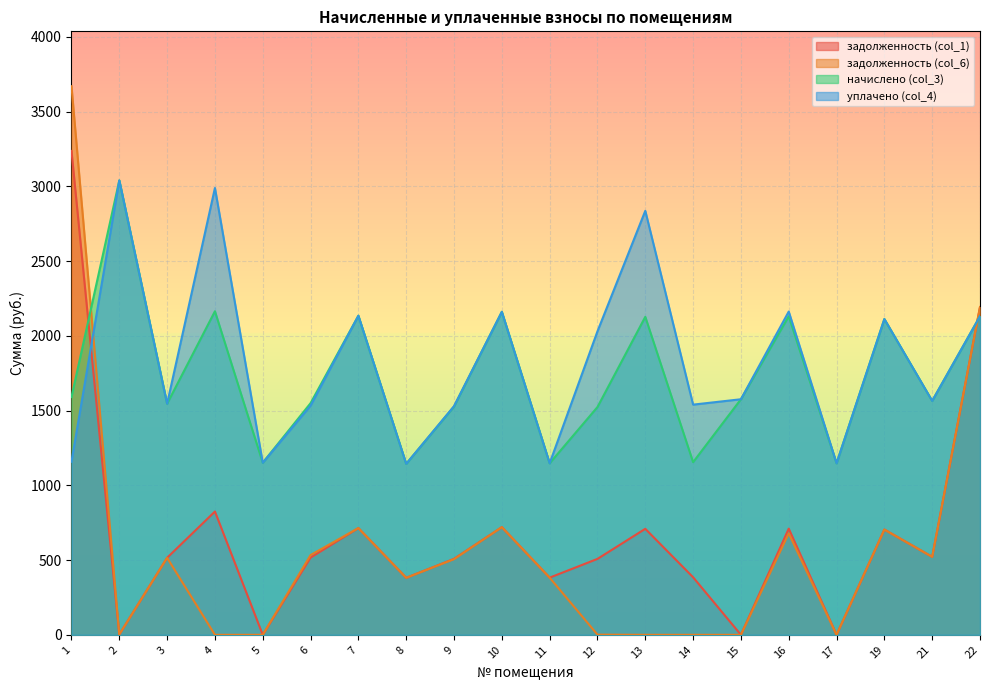

Reading left to right, extract all data points from this chart.

задолженность (col_1): 1=3237.6	2=2.1	3=515.4	4=824.9	5=0.0	6=516.7	7=714.1	8=381.3	9=508.3	10=720.4	11=382.5	12=508.0	13=709.2	14=385.0	15=0.0	16=710.4	17=0.0	19=704.2	21=521.6	22=2193.2
задолженность (col_6): 1=3670.7	2=2.1	3=515.4	4=0.0	5=0.0	6=533.6	7=714.1	8=381.3	9=506.2	10=720.4	11=382.5	12=1.2	13=0.0	14=0.0	15=0.0	16=678.8	17=0.0	19=704.2	21=521.6	22=2192.7
начислено (col_3): 1=1591.0	2=3040.4	3=1546.3	4=2164.8	5=1151.3	6=1550.0	7=2135.0	8=1143.9	9=1527.7	10=2161.1	11=1147.6	12=1523.9	13=2127.5	14=1155.1	15=1576.1	16=2131.3	17=1147.6	19=2112.6	21=1564.9	22=2131.3
уплачено (col_4): 1=1157.9	2=3040.4	3=1546.3	4=2989.7	5=1151.3	6=1533.1	7=2135.0	8=1143.9	9=1529.7	10=2161.1	11=1147.6	12=2030.8	13=2836.7	14=1540.1	15=1576.1	16=2162.9	17=1147.6	19=2112.6	21=1564.9	22=2131.8